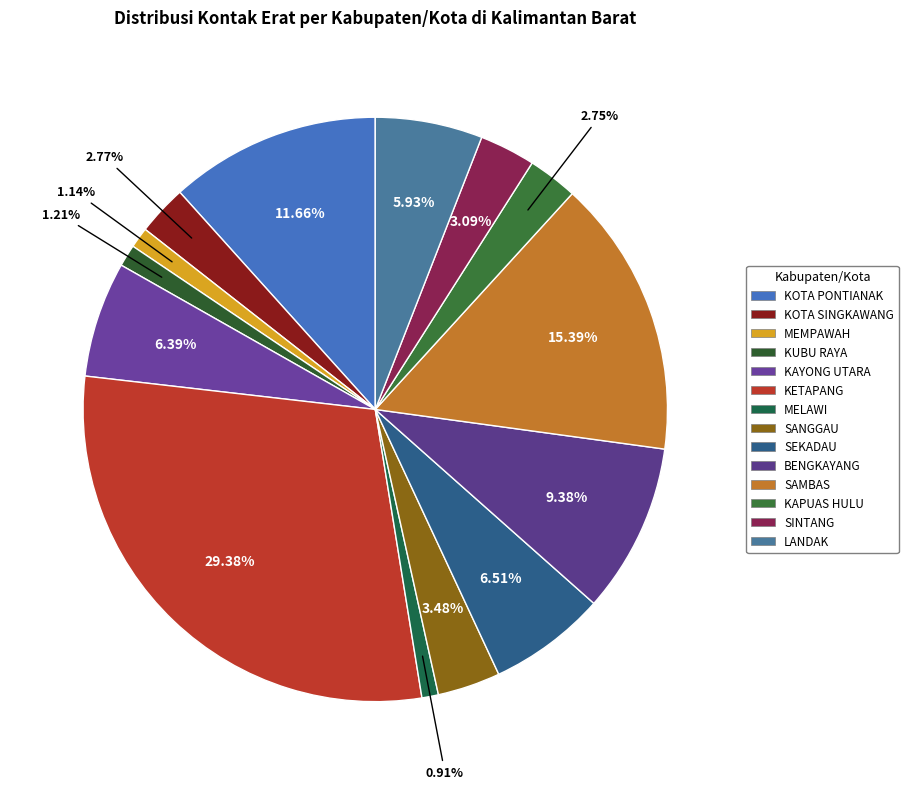

Is it true that SANGGAU is 3% of the pie?

True